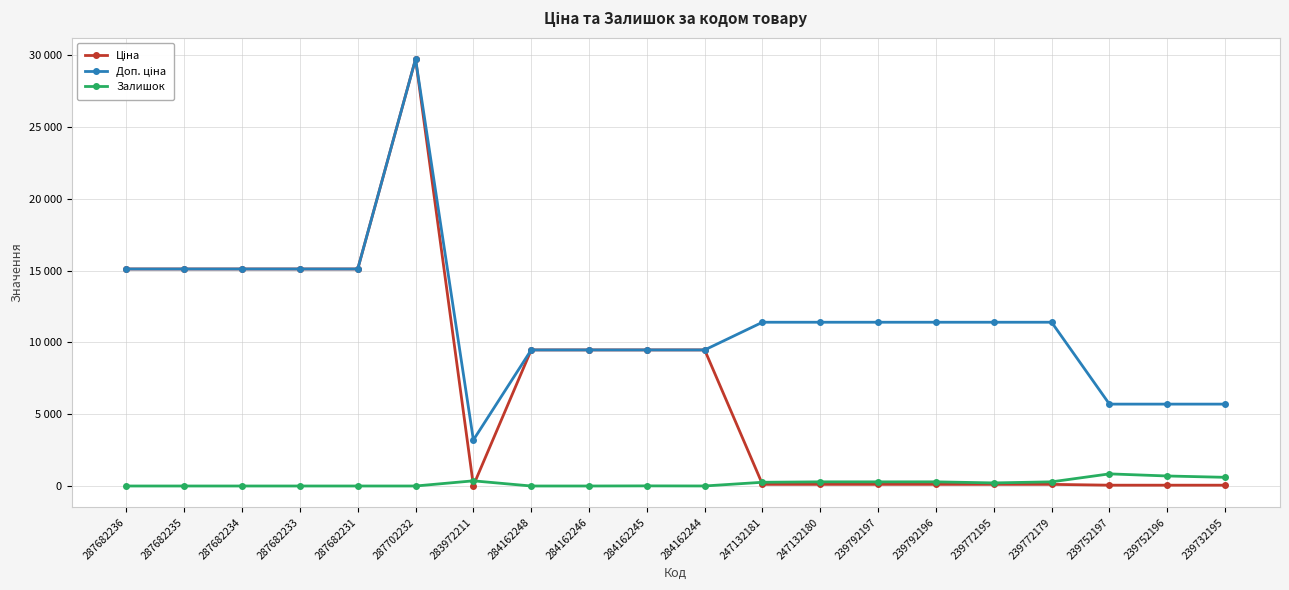

At how many categories does at least one series exceed 10586?

12